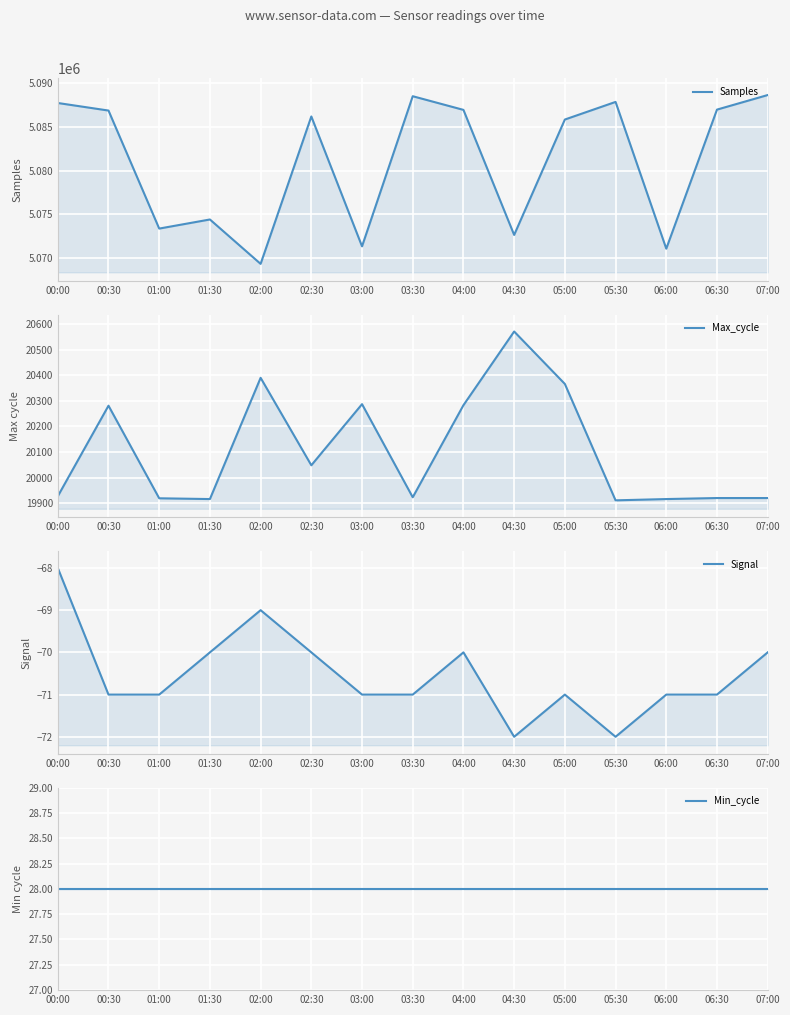

Which series has the widest spread of values?

Samples